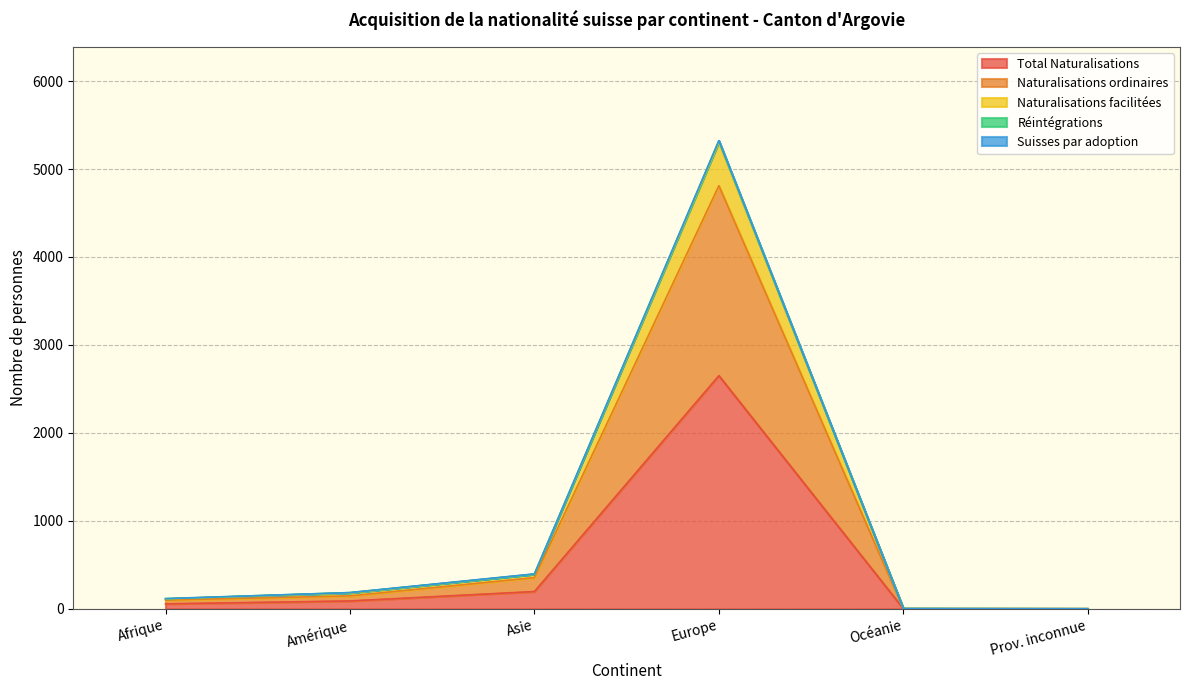

What is the difference between the Total Naturalisations values at Europe and Prov. inconnue?

2650